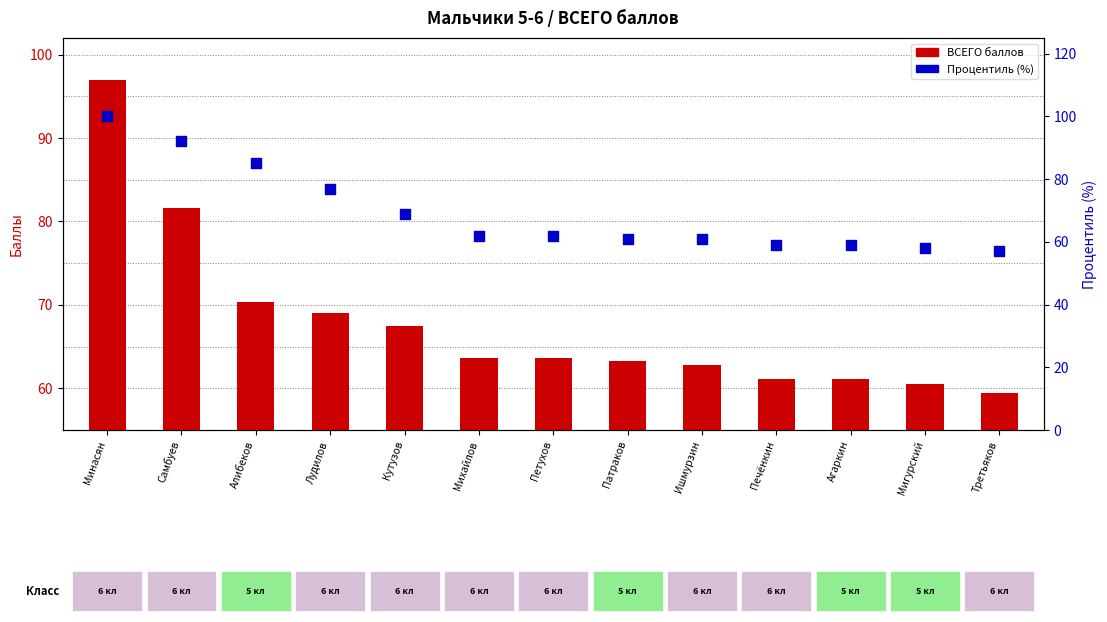

Which series has the widest spread of Y values?

Процентиль